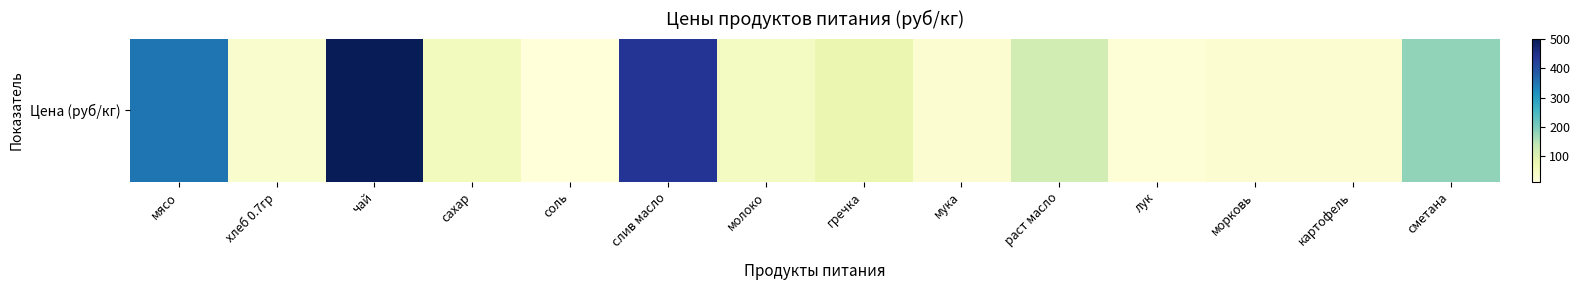

Read the value at мясо.

350.0